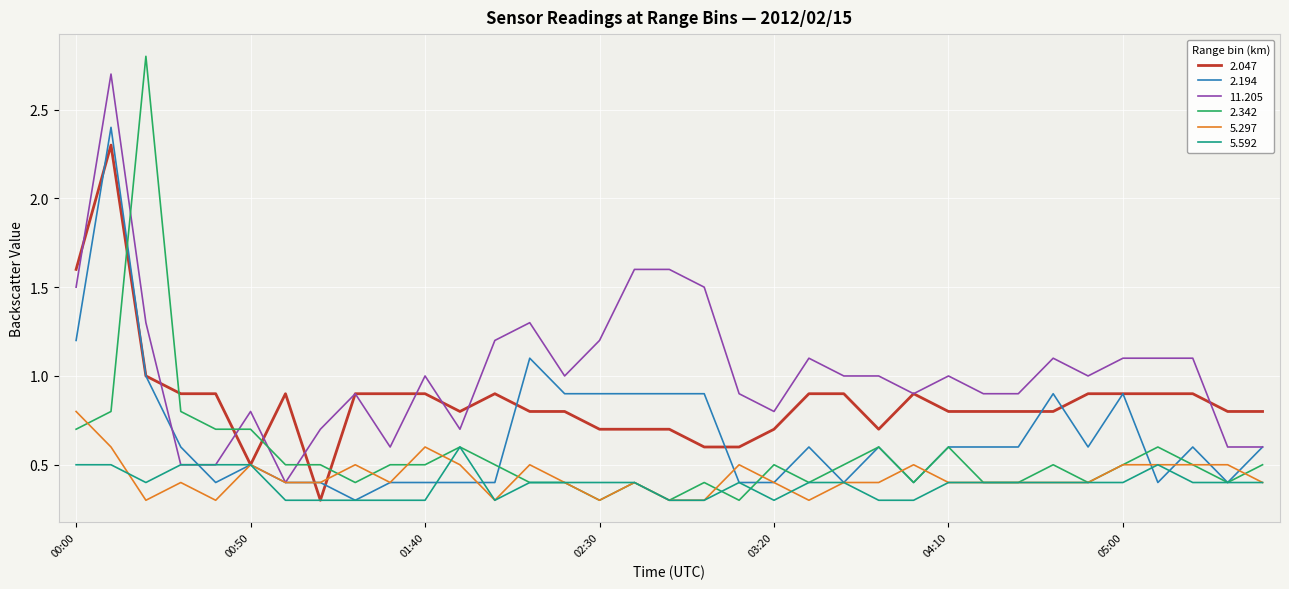

Which series ends up on top after the final intersection of 2.047 and 2.342?

2.047